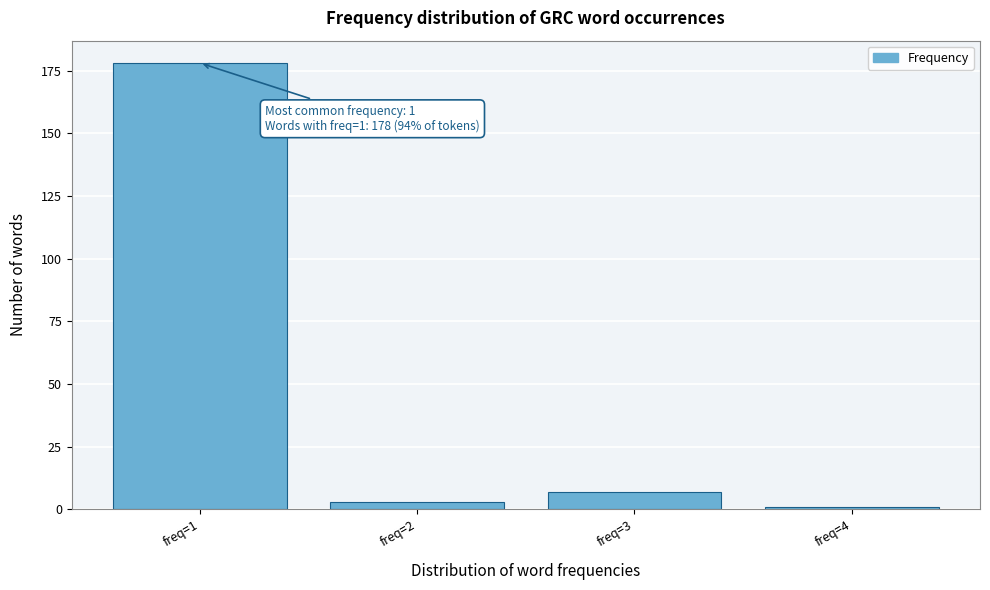

Reading left to right, what are all the values shown in this chart?

freq=1=178	freq=2=3	freq=3=7	freq=4=1